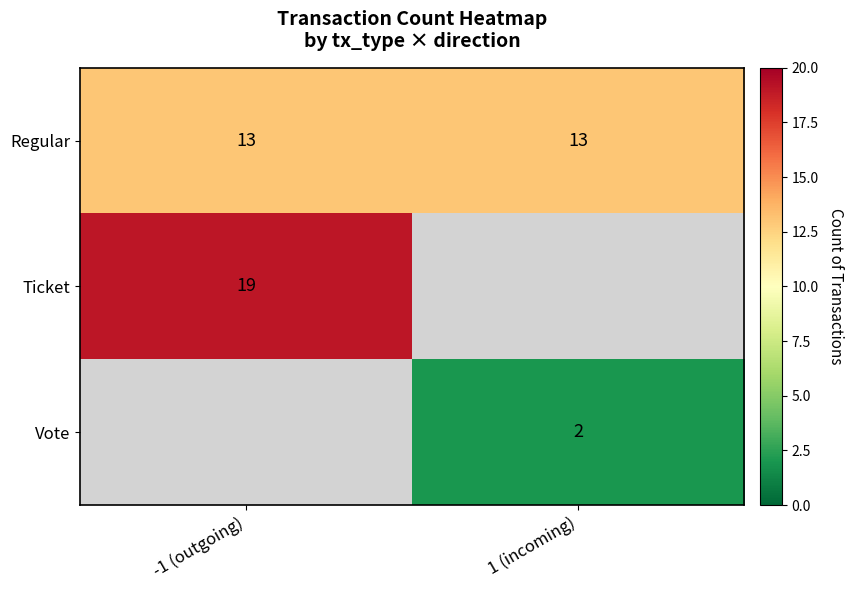

True or false: Ticket has a value of 19 at -1 (outgoing).

True